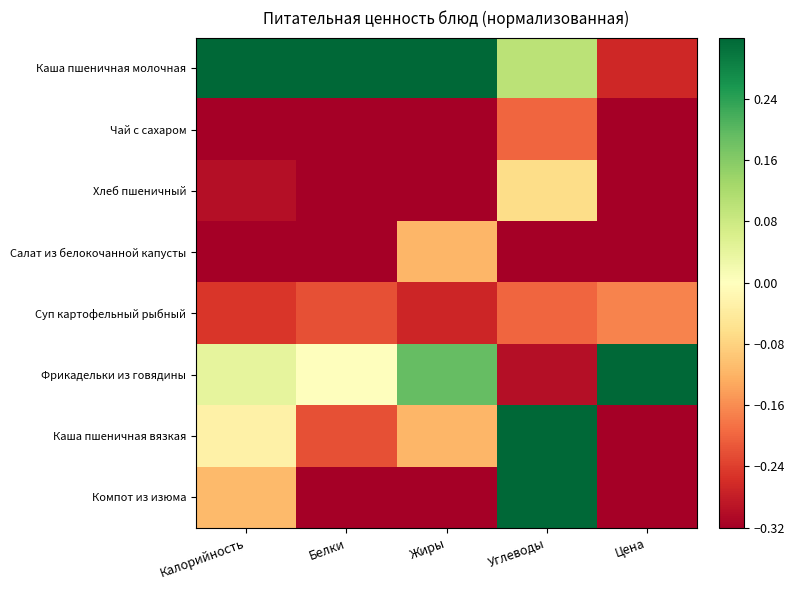

Which has a higher value, Белки or Цена?

Белки